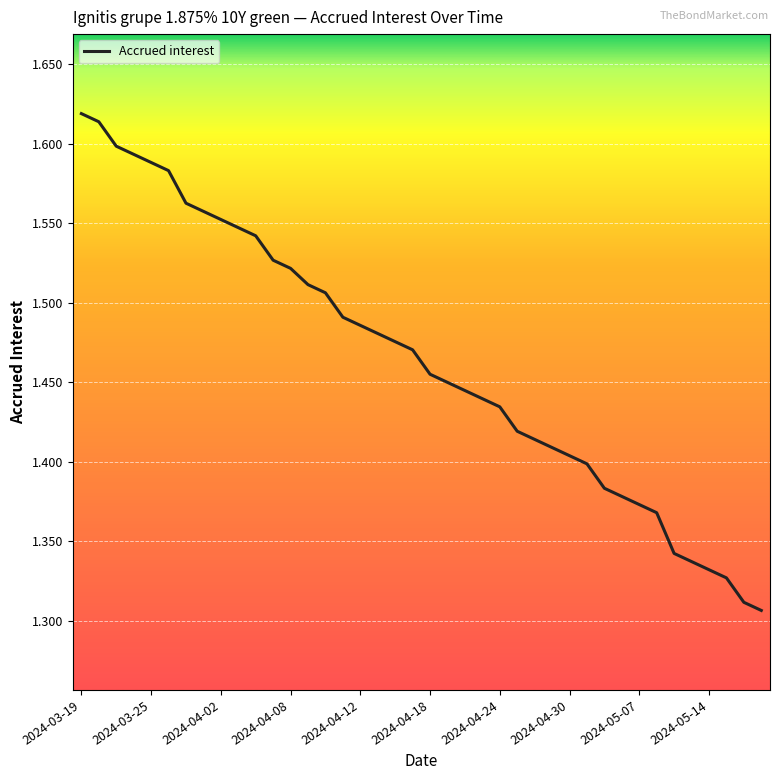

True or false: there are more than 0 points higher than both neighbors.

False